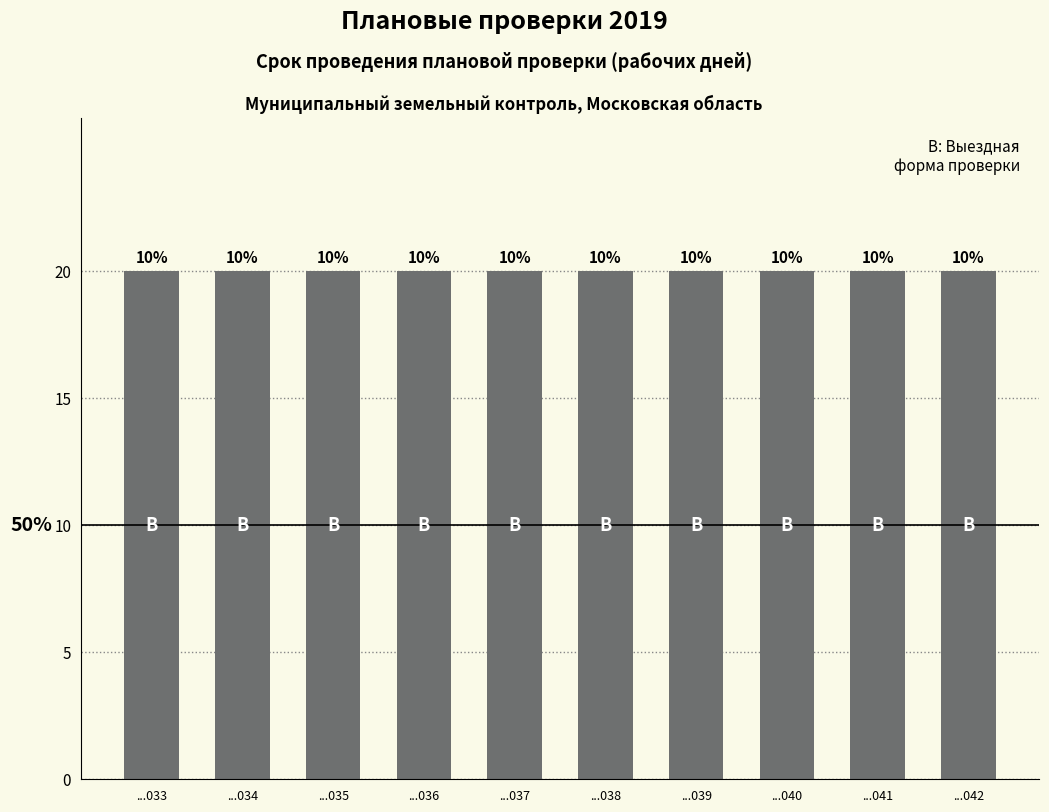

How many distinct data groups are displayed?

1